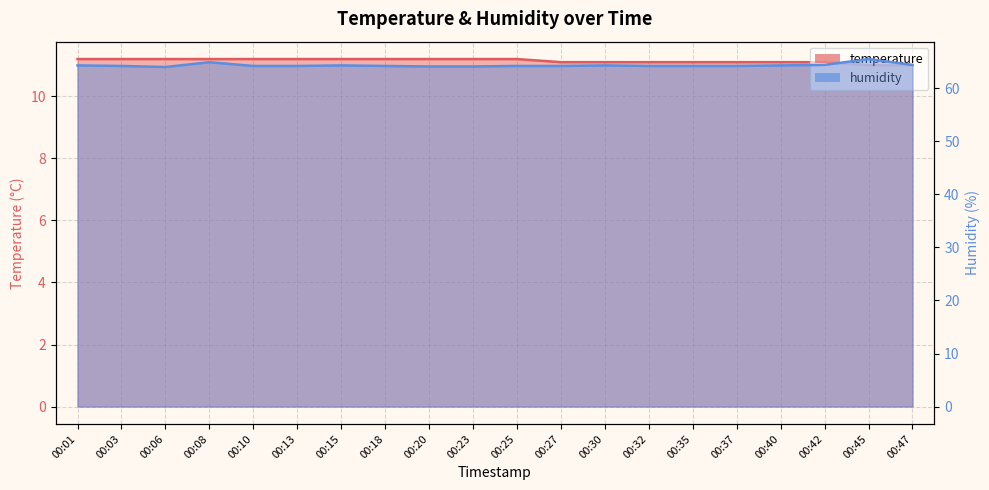

What is the difference between the maximum and minimum values in the temperature series?

0.2